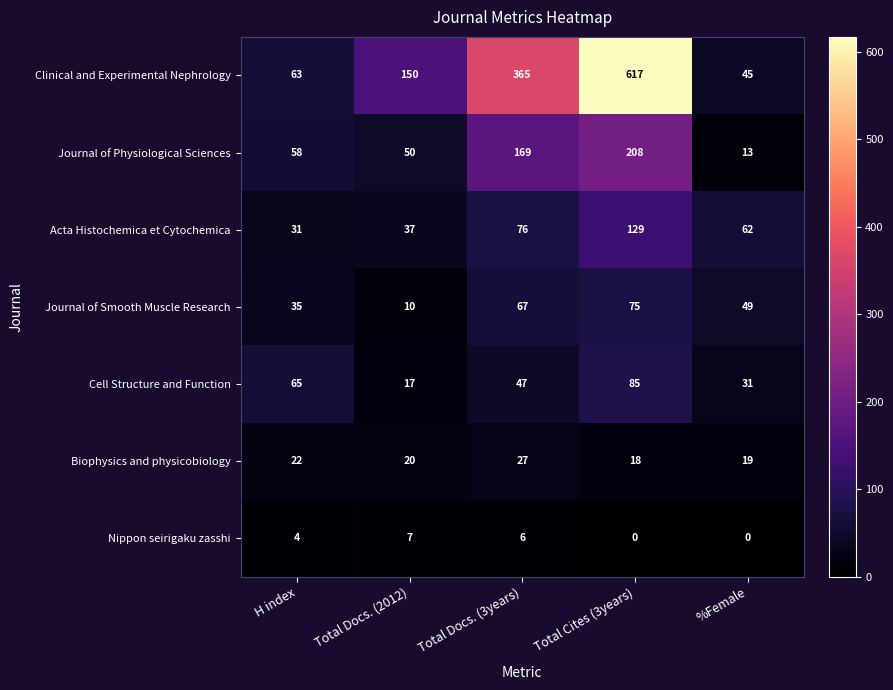

Rank the categories by Acta Histochemica et Cytochemica value from highest to lowest.

Total Cites (3years), Total Docs. (3years), %Female, Total Docs. (2012), H index